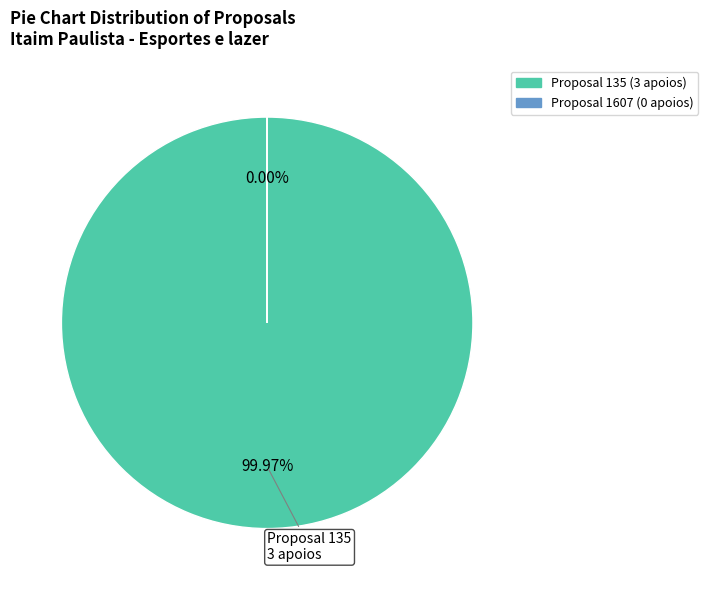

Is there any slice that represents more than half of the pie?

Yes